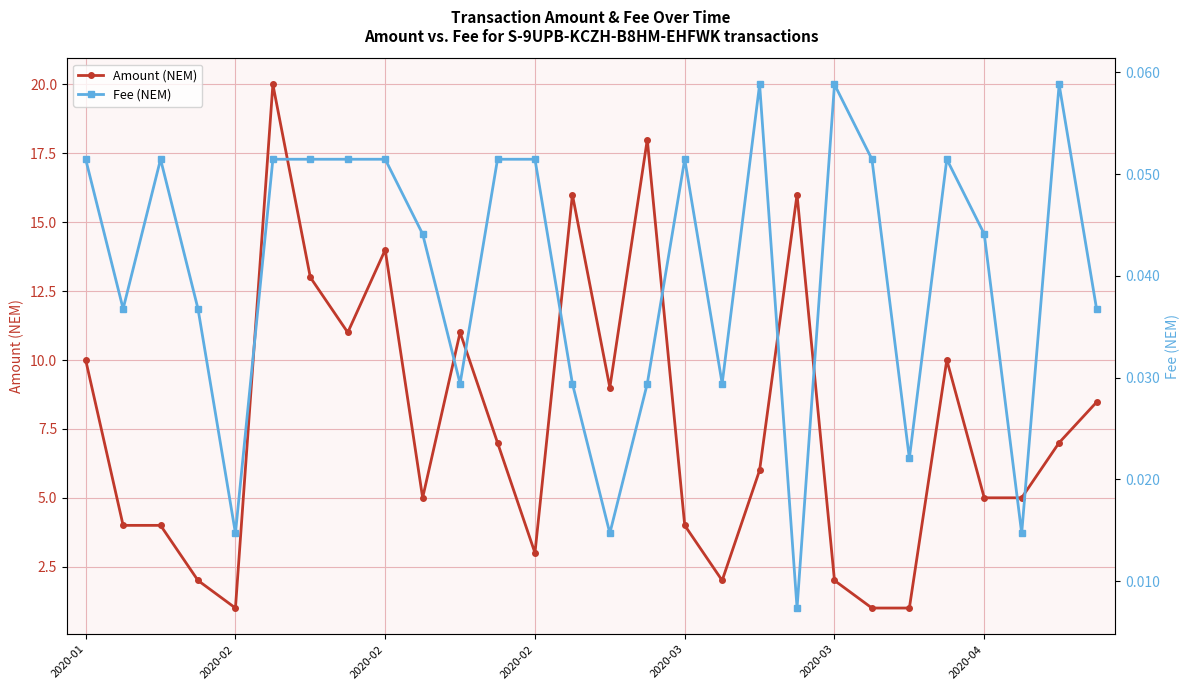

Which series has the largest total across all categories?

Amount (NEM)